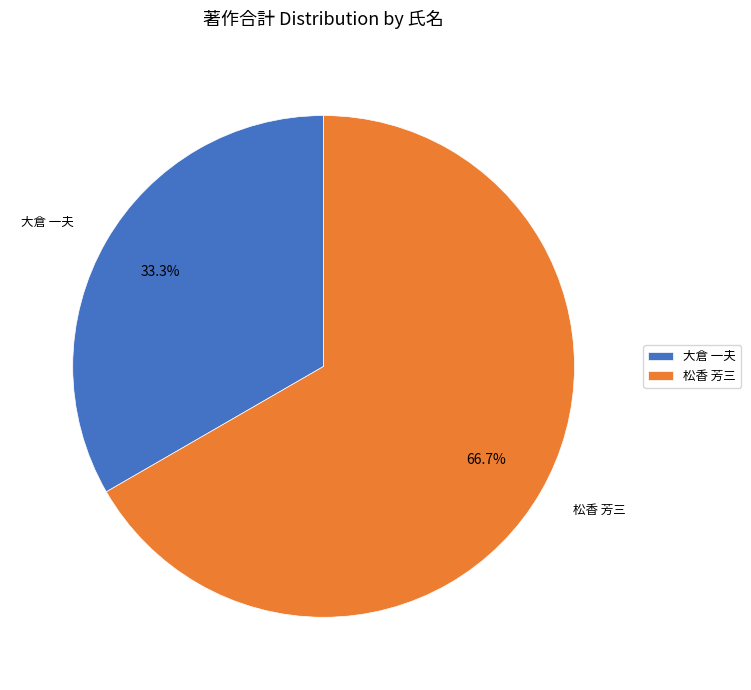

Does 松香 芳三 represent more than half of the total?

Yes